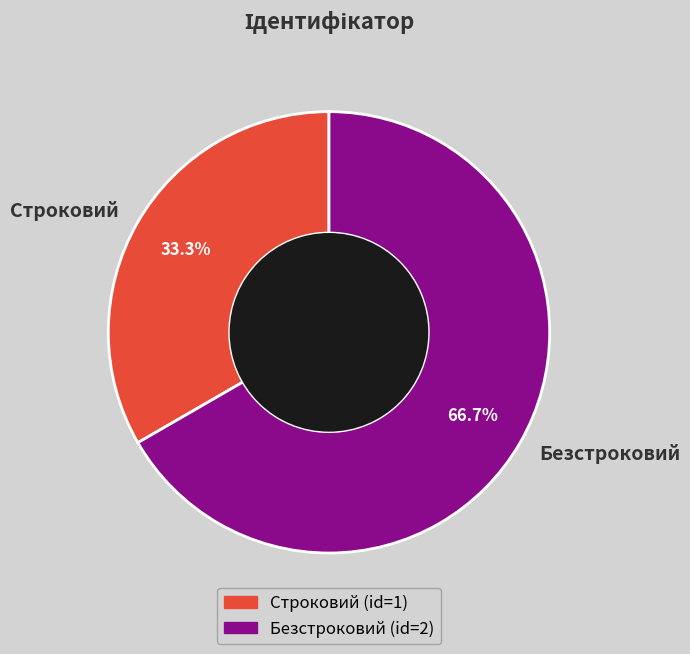

Is Строковий the majority of the pie?

No